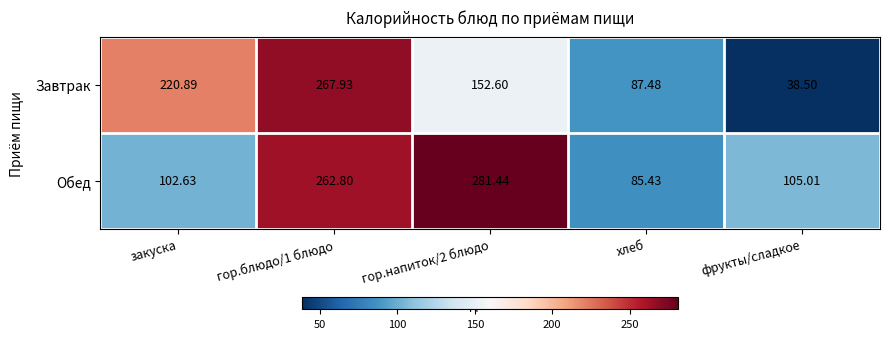

What is the smallest value displayed?

38.5